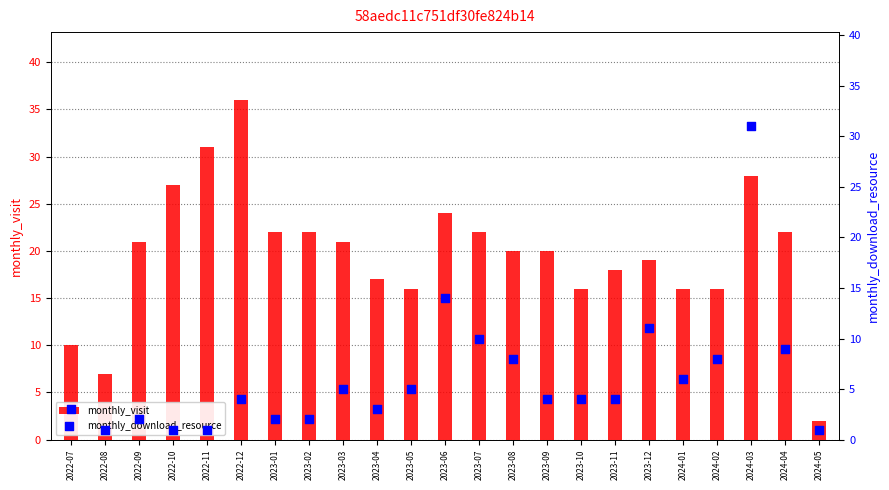

At which category is the sum across all series the highest?

2024-03